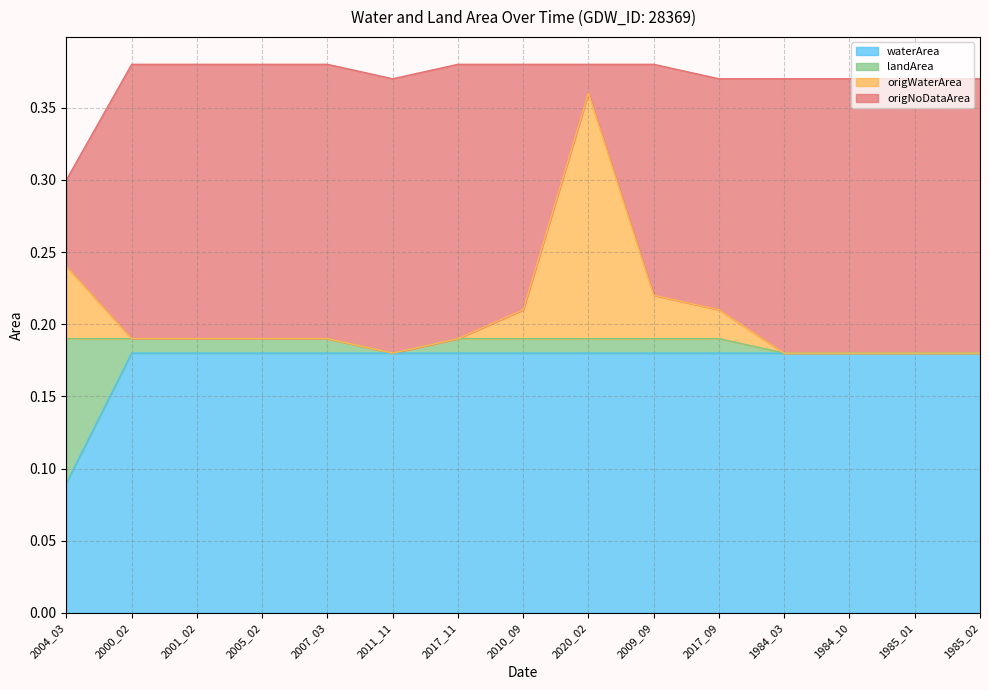

What are all the series names shown in the legend?

waterArea, landArea, origWaterArea, origNoDataArea